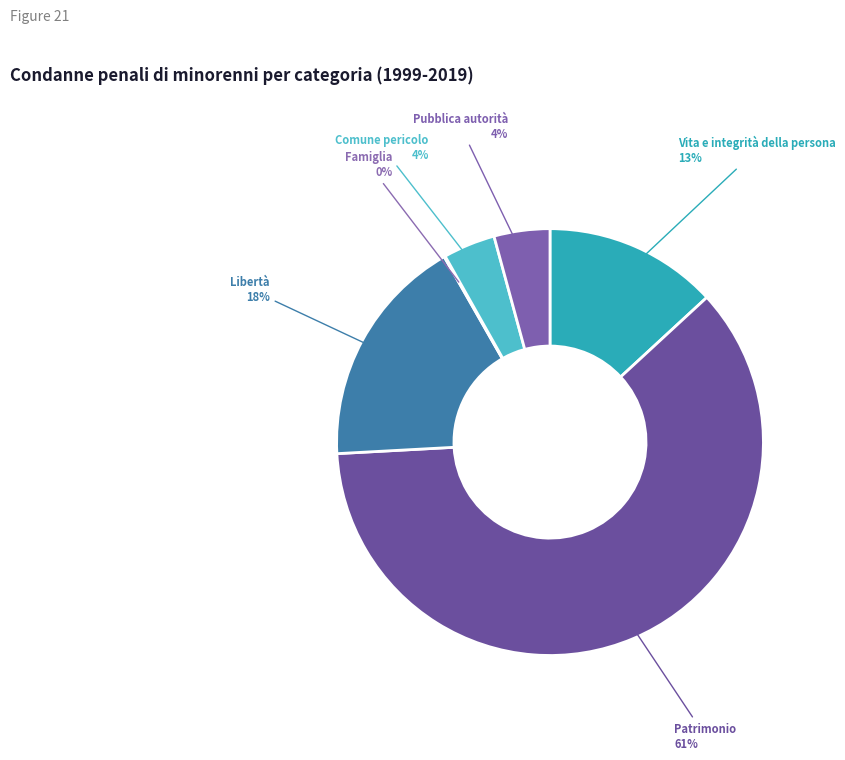

Which category has the biggest portion of the pie?

Patrimonio